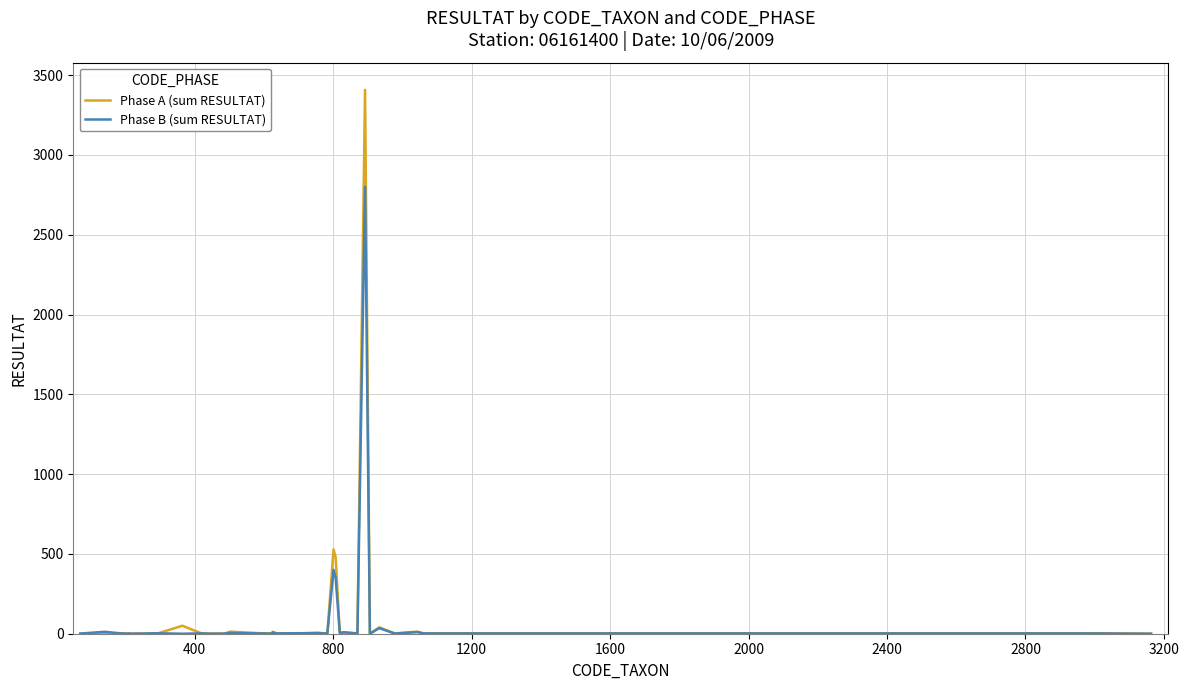

What is the maximum value shown in the chart?

3408